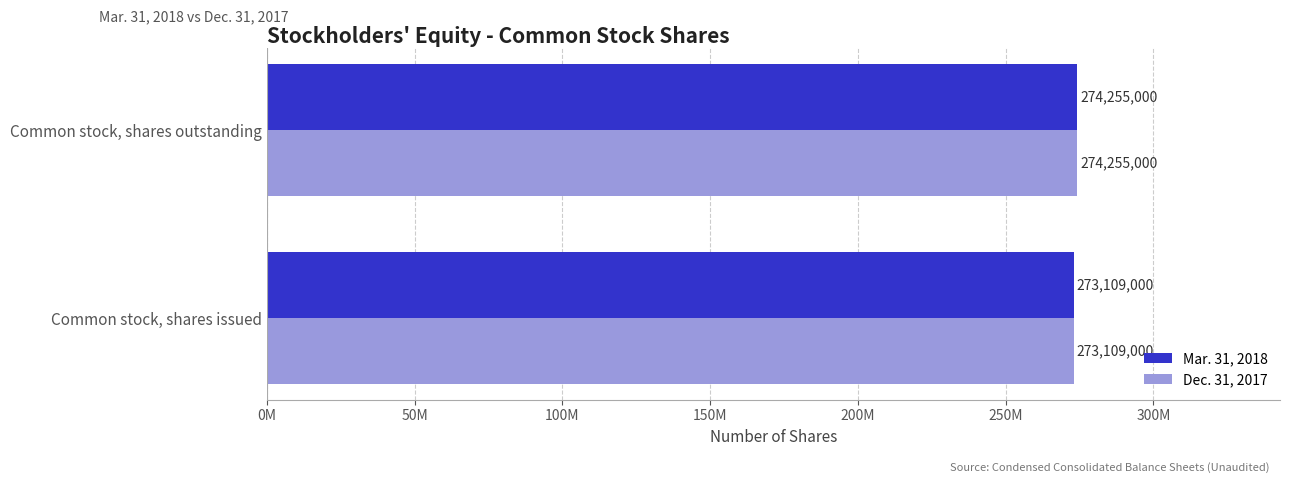

What are all the series names shown in the legend?

Mar. 31, 2018, Dec. 31, 2017